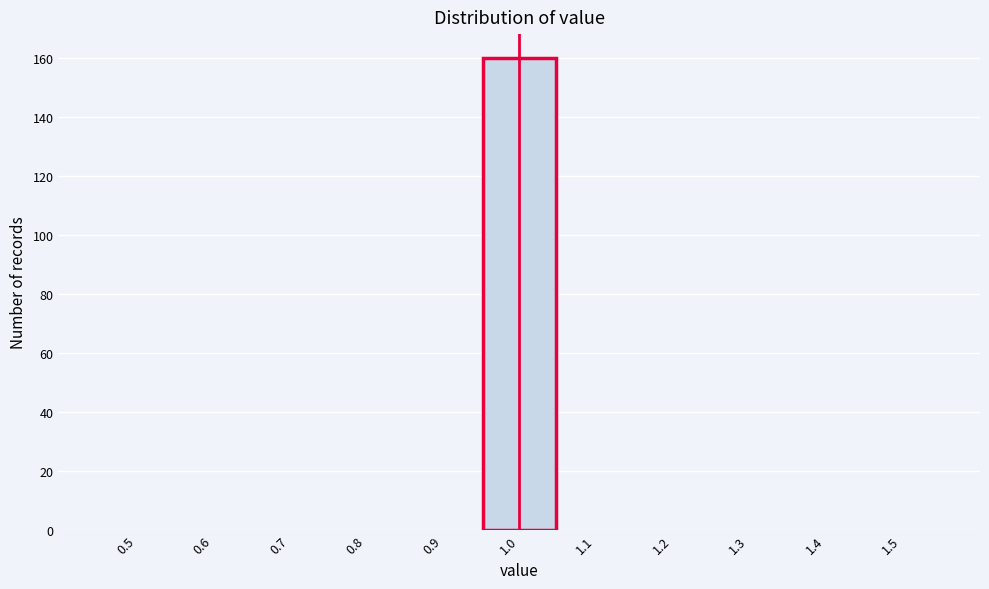

Reading left to right, list all the values displayed in this chart.

0.5=0	0.6=0	0.7=0	0.8=0	0.9=0	1.0=160	1.1=0	1.2=0	1.3=0	1.4=0	1.5=0